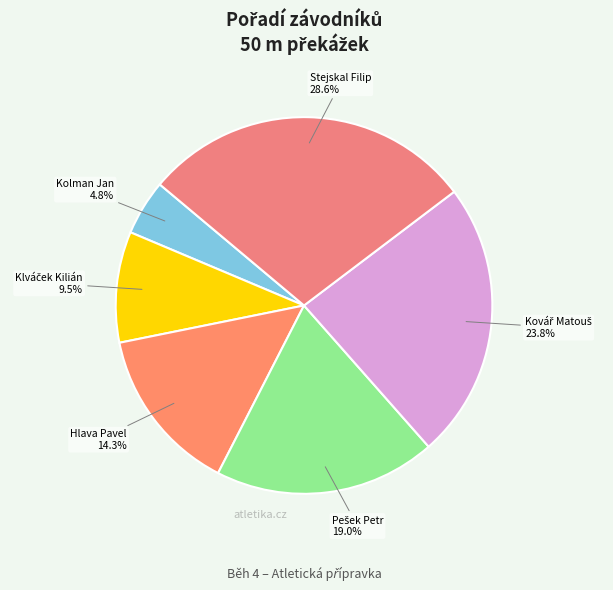

Which category has the biggest portion of the pie?

Stejskal Filip